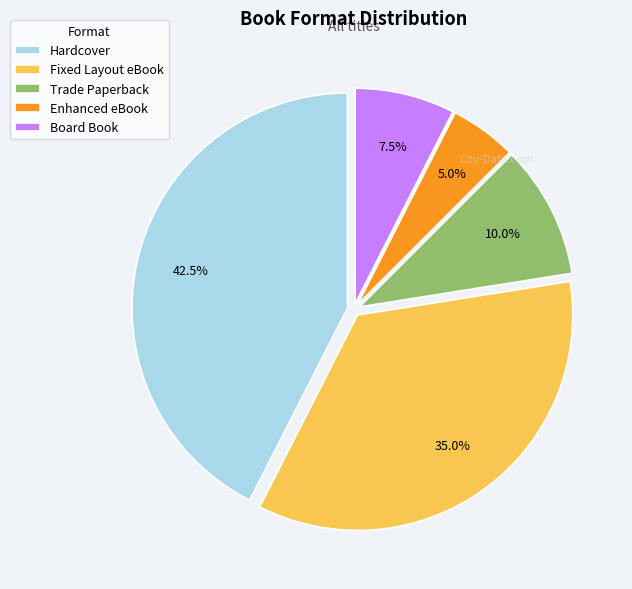

Combined, do Fixed Layout eBook and Board Book account for over 50%?

No